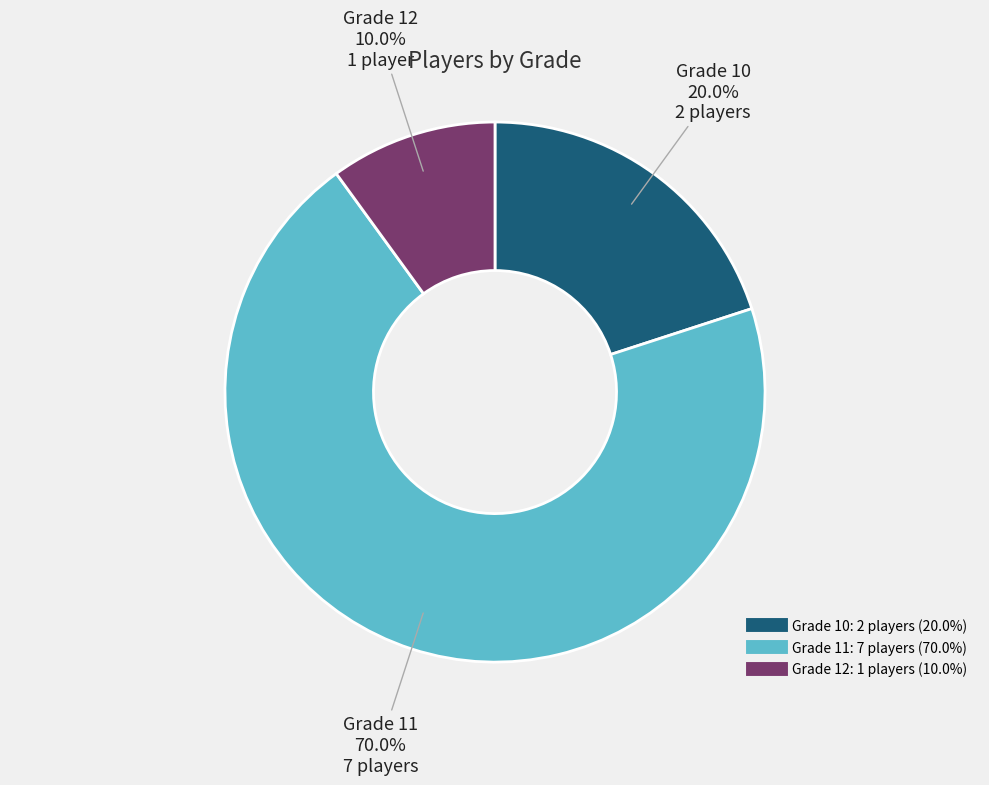

Is there a majority slice in this chart?

Yes